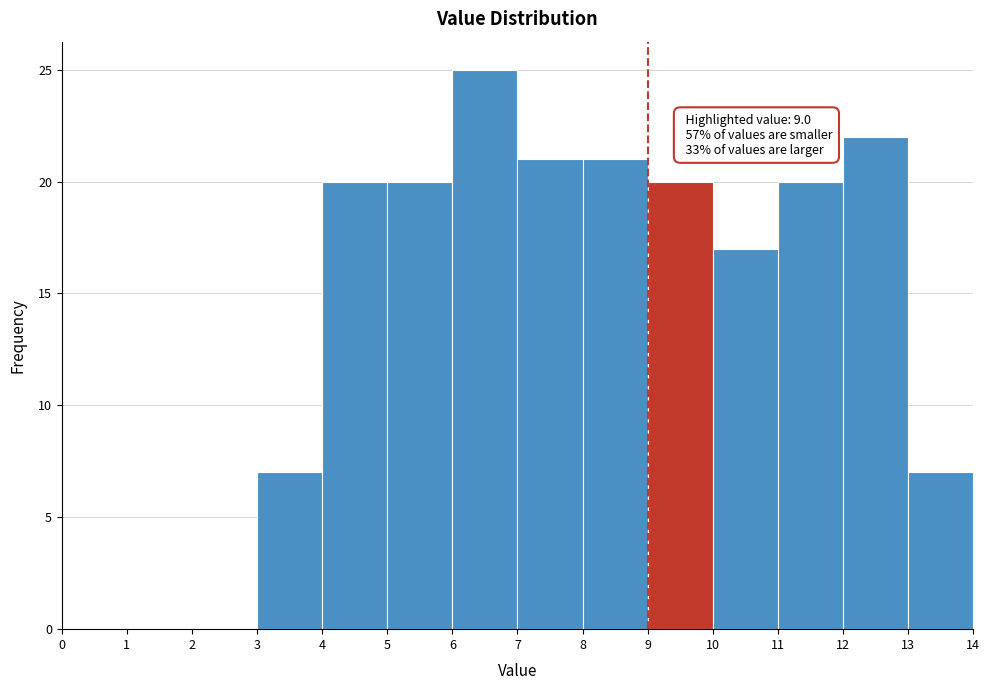

Which range on the x-axis has the tallest bar?

6 to 7